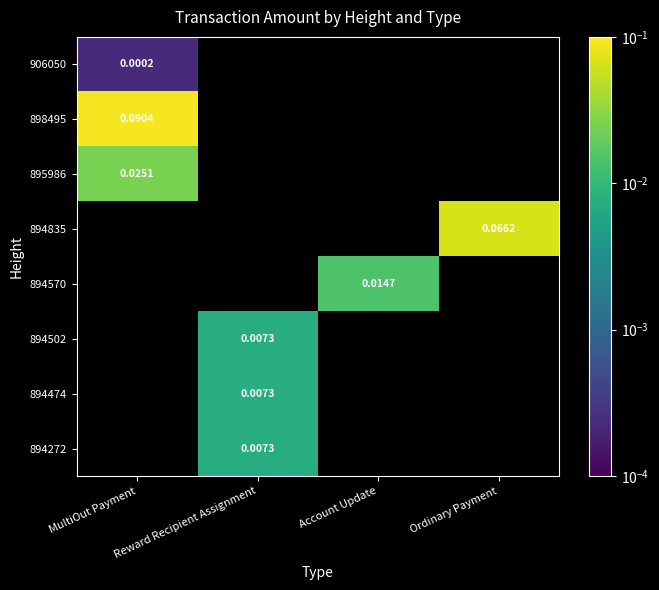

Count the number of categories in the chart.

4